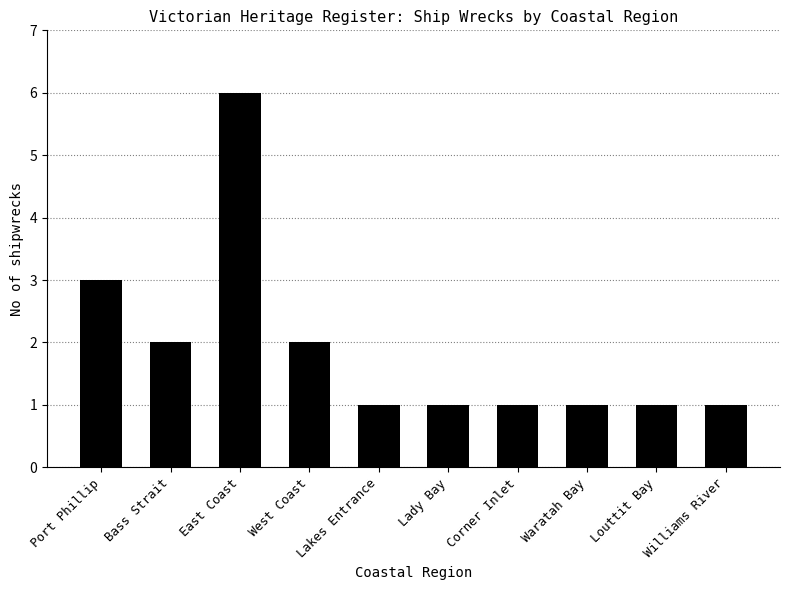

Which category has the highest value across all series?

East Coast